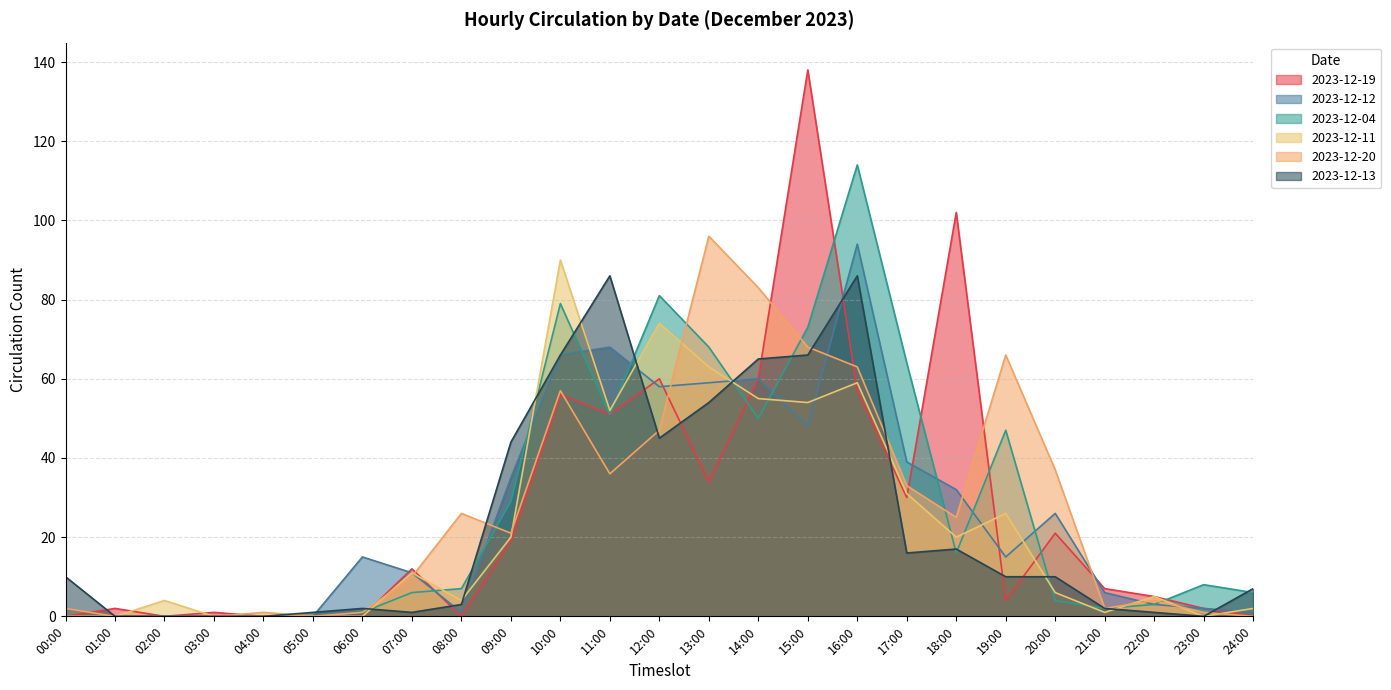

How many lines are shown in the chart?

6